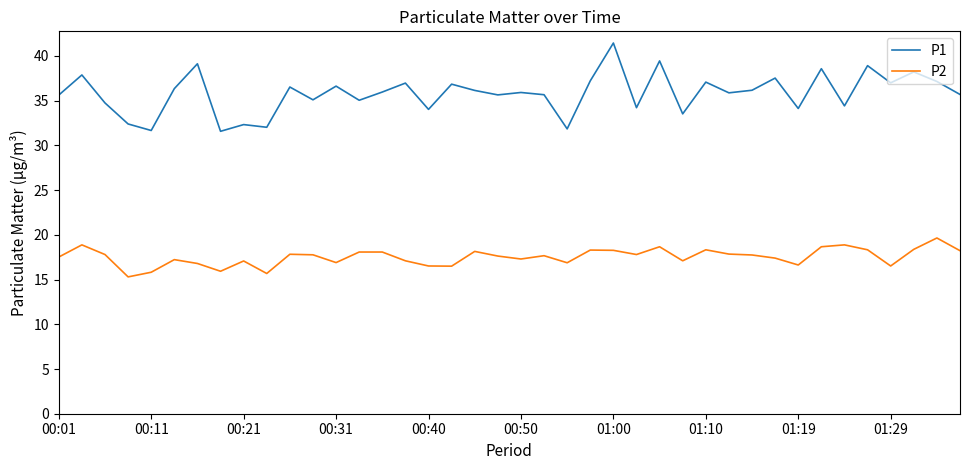

What is the sum of all P2 values?

701.2